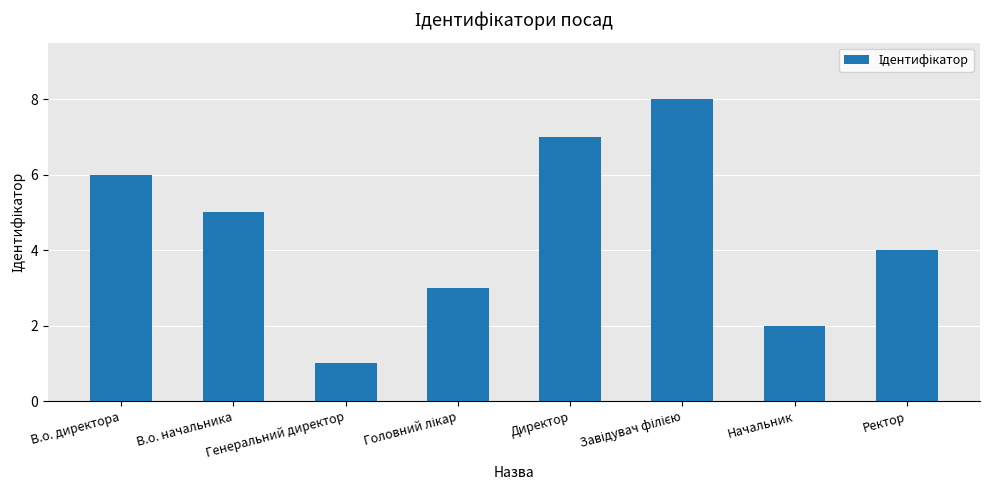

At which category does the chart reach its minimum across all series?

Генеральний директор